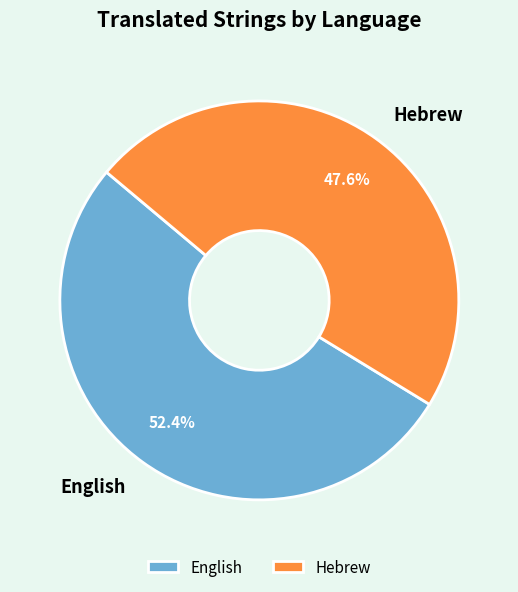

Which slice is the largest?

English